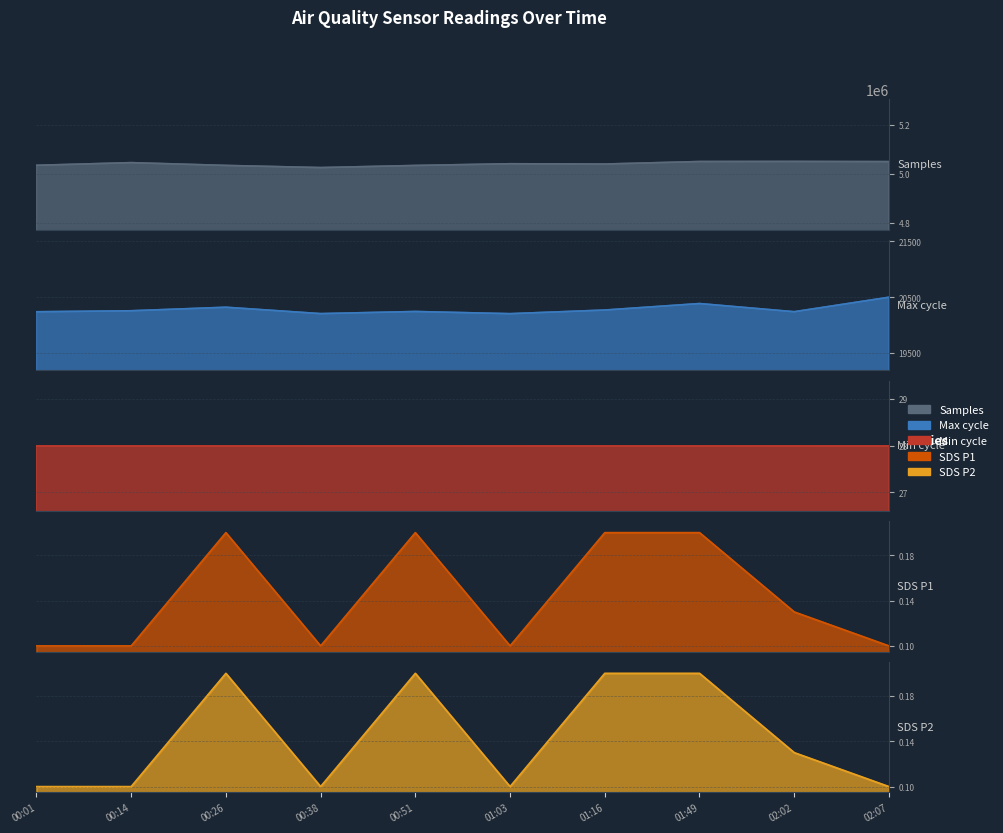

True or false: Samples and SDS_P2 cross at least once.

False